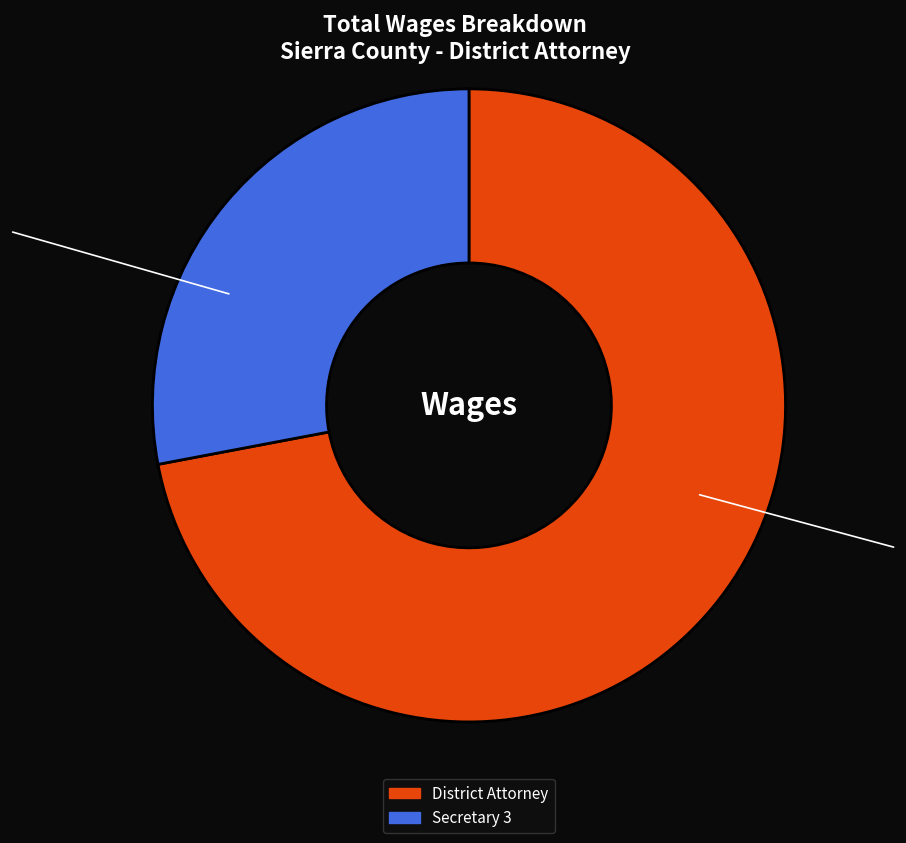

Which category has the biggest portion of the pie?

District Attorney